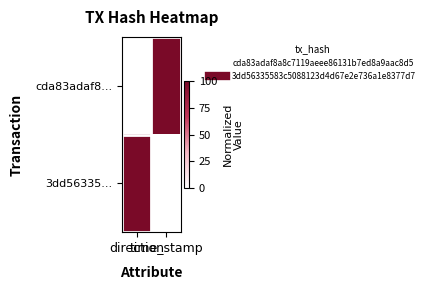

At how many categories does at least one series exceed 93?

2